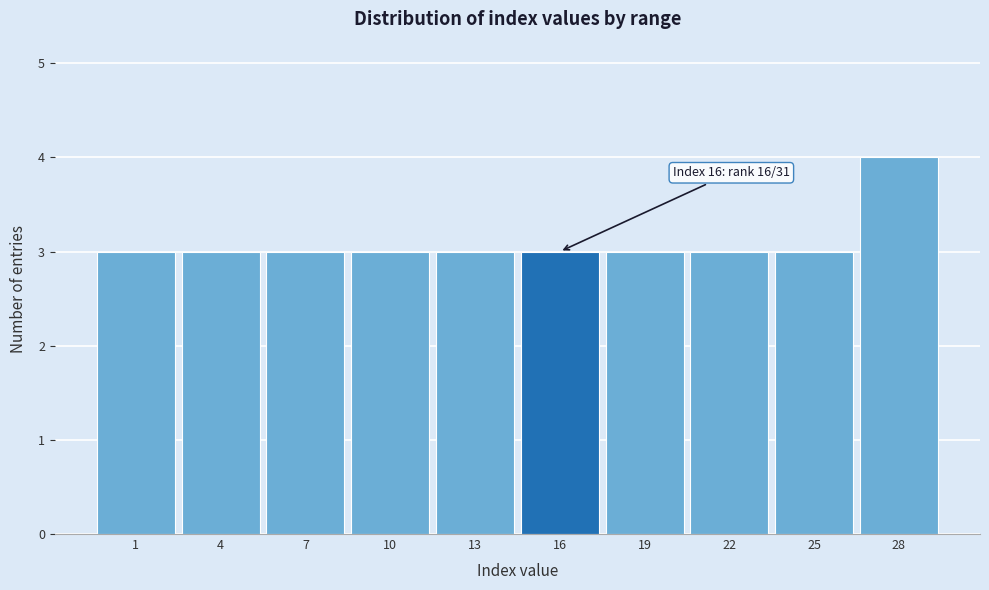

Reading left to right, extract all data points from this chart.

3	3	3	3	3	3	3	3	3	4